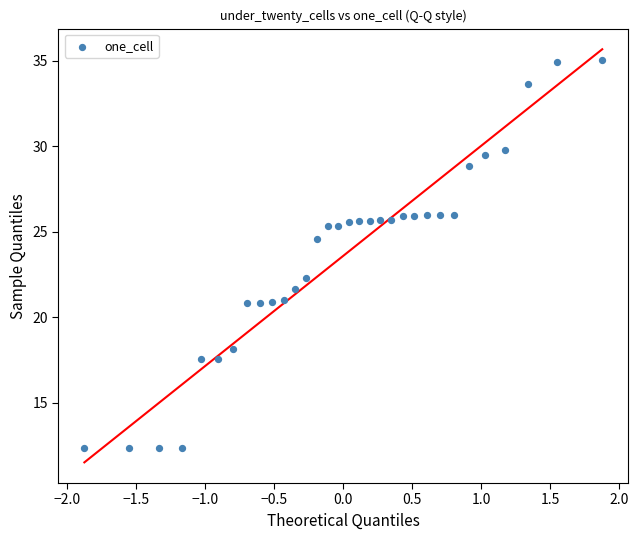

What Y value in the scatter plot is closest to 23?

22.3